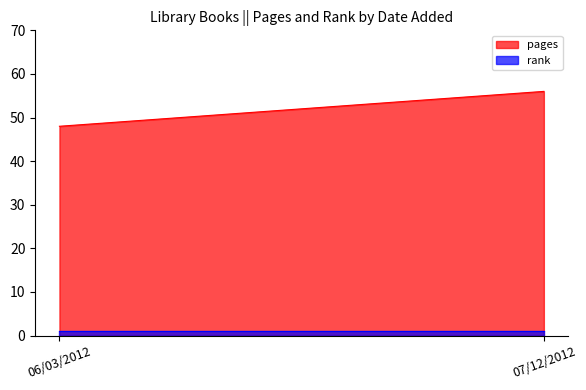

What is the value of the pages point at the 1st from the left?

48